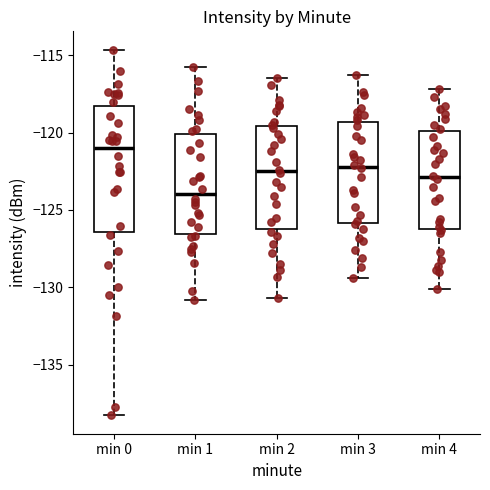

Reading left to right, read every box against the y-axis: the position of its median line, the range the box covers, and the ends of its whiskers. The values are not printed on the chart, so give them approximately, as read against the axis.

min 0: median -121.0, box -126.5 to -118.5, whiskers -138.5 to -114.5
min 1: median -124.0, box -126.5 to -120.0, whiskers -131.0 to -115.5
min 2: median -122.5, box -126.0 to -119.5, whiskers -130.5 to -116.5
min 3: median -122.0, box -126.0 to -119.5, whiskers -129.5 to -116.5
min 4: median -123.0, box -126.0 to -120.0, whiskers -130.0 to -117.0